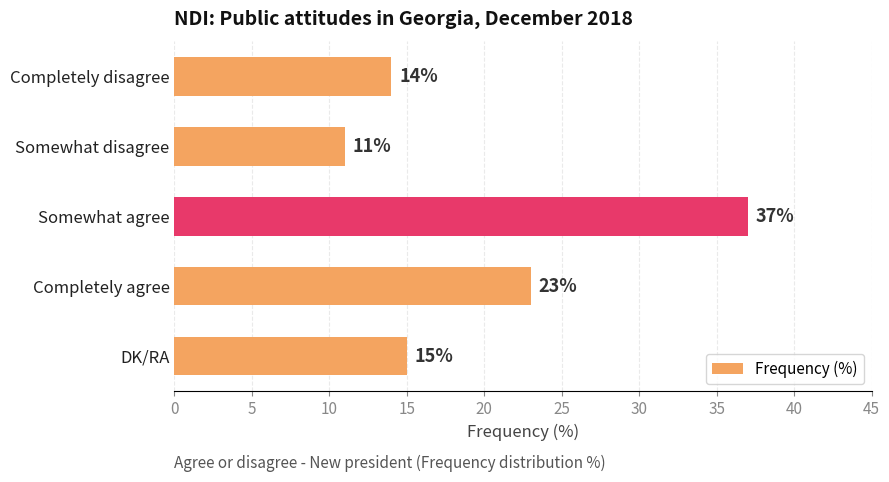

What is the sum of all values?

100